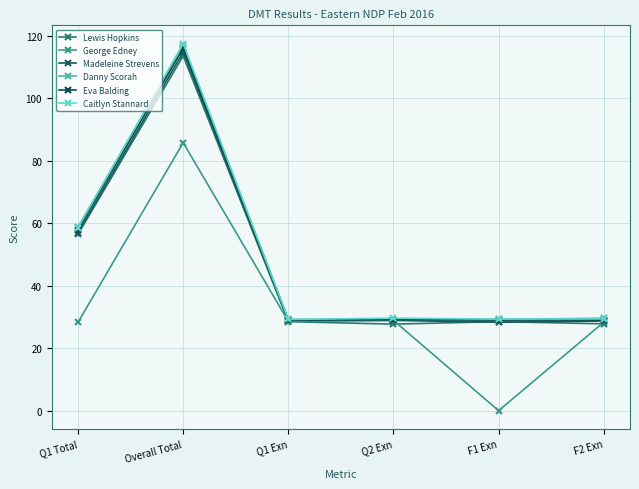

Which series has the widest spread of values?

Caitlyn Stannard